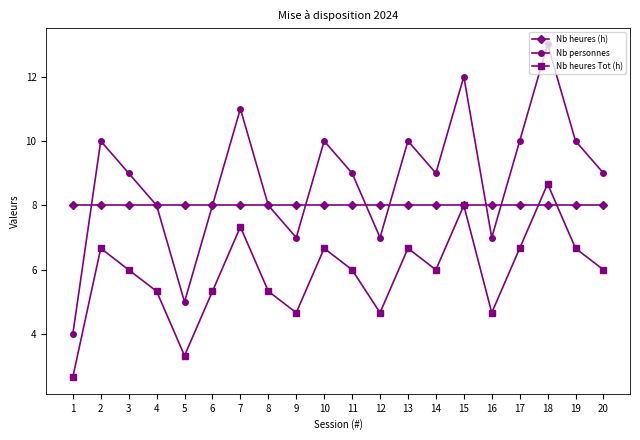

What is the spread (max minus min) of values at 6?

2.7